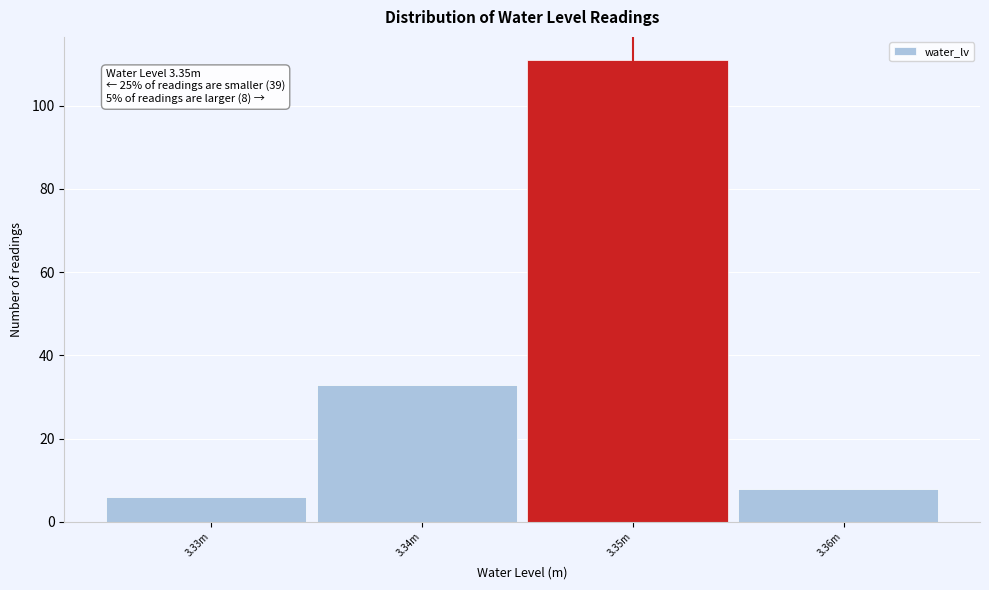

Reading left to right, list all the values displayed in this chart.

6	33	111	8